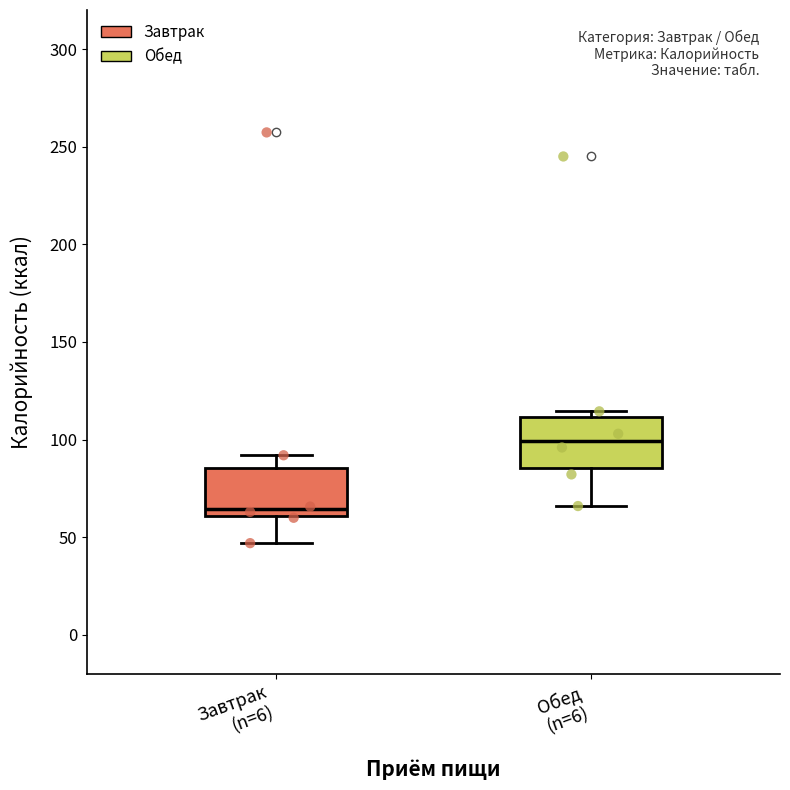

Where does the upper whisker of the box for Завтрак (n=6) end on the y-axis? The values are not printed on the chart, so give them approximately, as read against the axis.

90